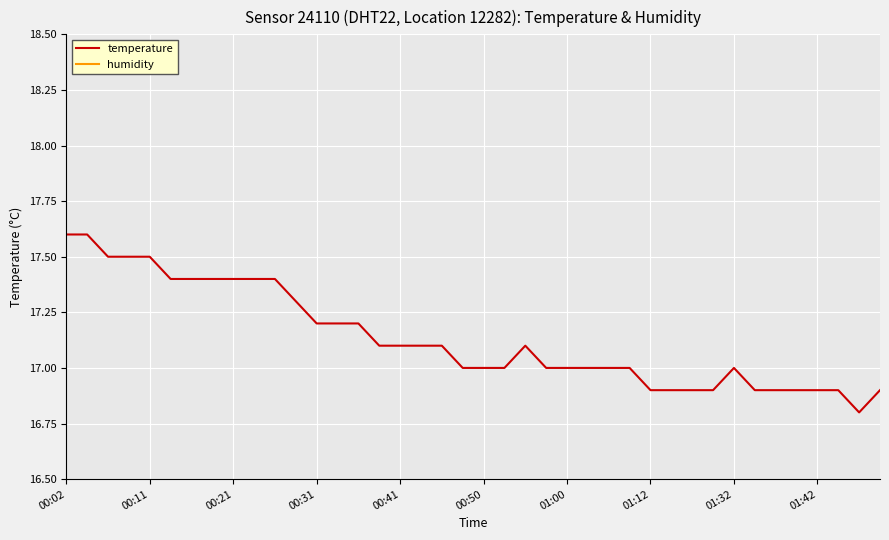

How many temperature values are between 16 and 17?

20